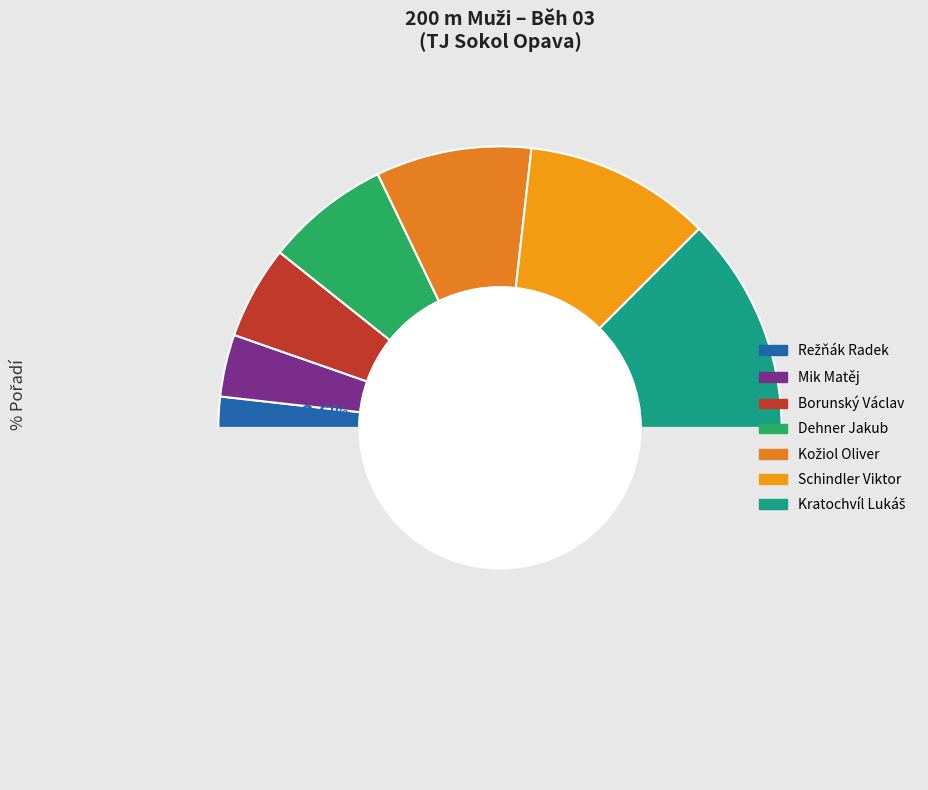

Does Dehner Jakub represent more than half of the total?

No